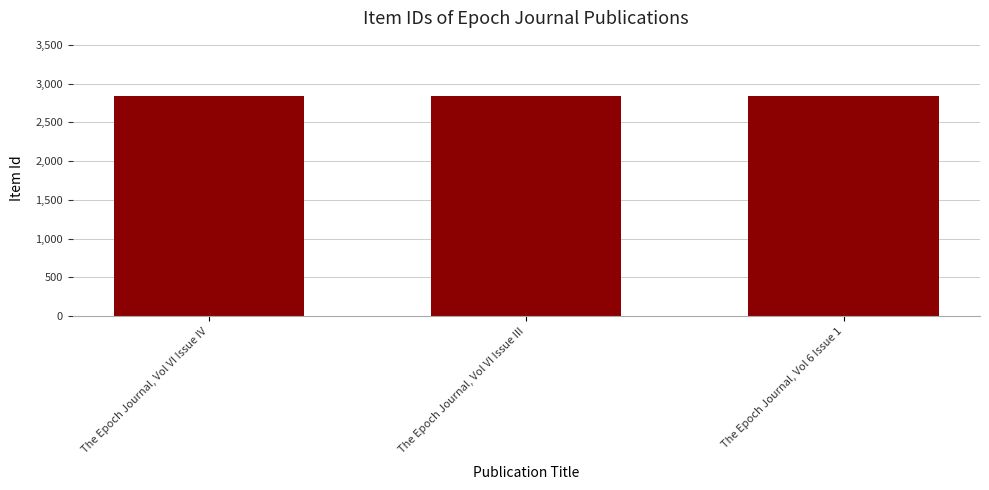

Approximately how many times larger is the value at The Epoch Journal, Vol VI Issue IV compared to The Epoch Journal, Vol VI Issue III?

1.0